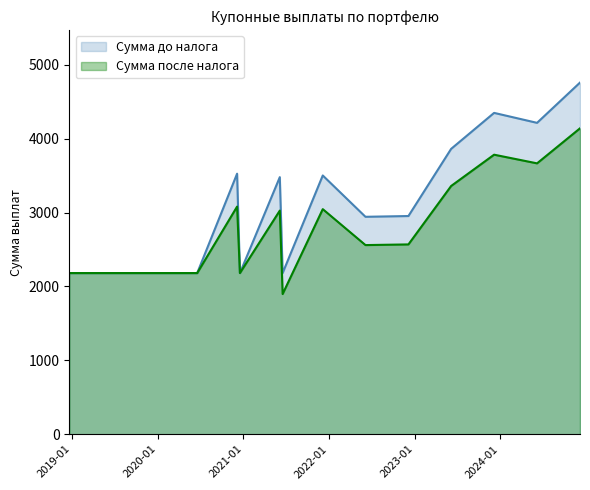

How many data points in Сумма до налога are less than 2953?

7